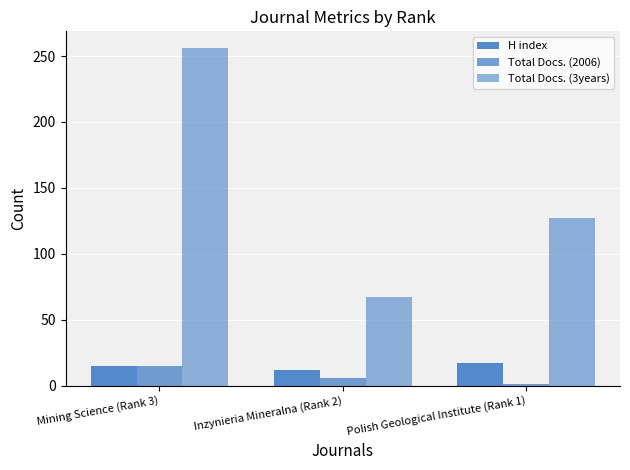

Reading left to right, list all the values displayed in this chart.

H index: 15	12	17
Total Docs. (2006): 15	6	1
Total Docs. (3years): 256	67	127